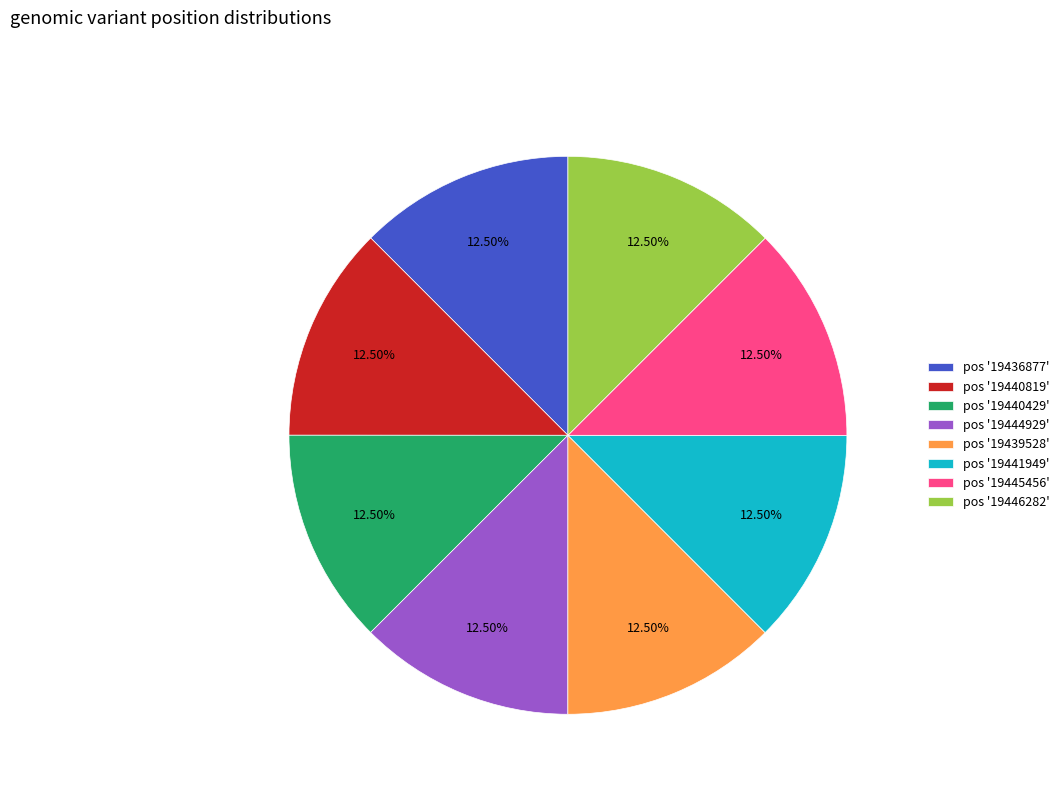

Approximately how many times larger is the value at pos '19445456' compared to pos '19440429'?

1.0